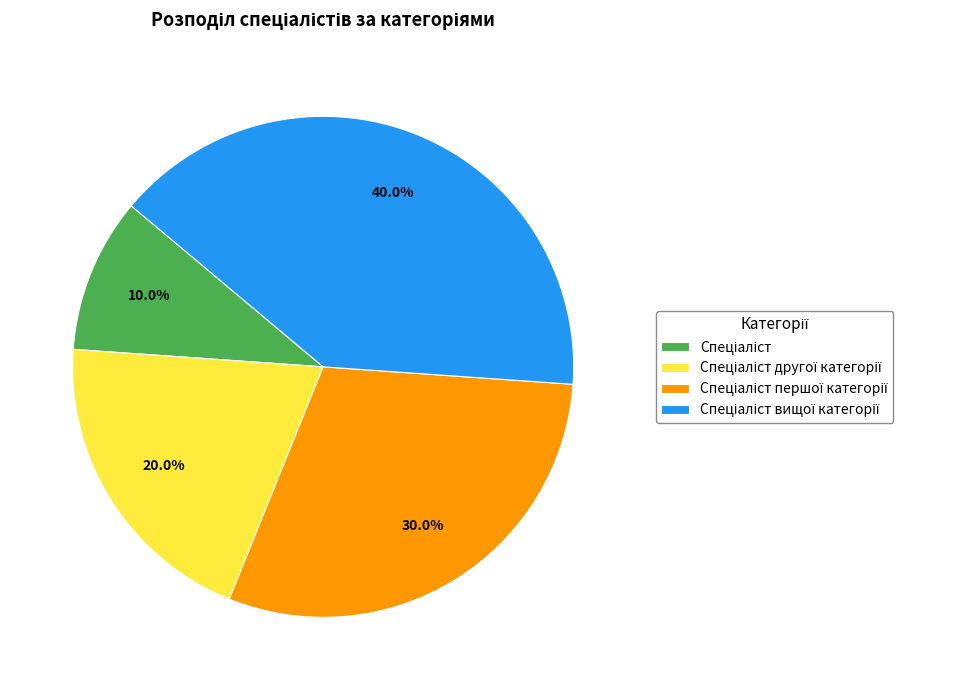

Is there any slice that represents more than half of the pie?

No